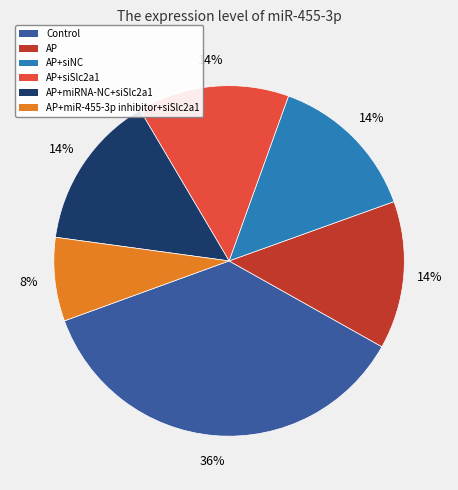

Combined, do AP+miR-455-3p inhibitor+siSlc2a1 and AP account for over 50%?

No